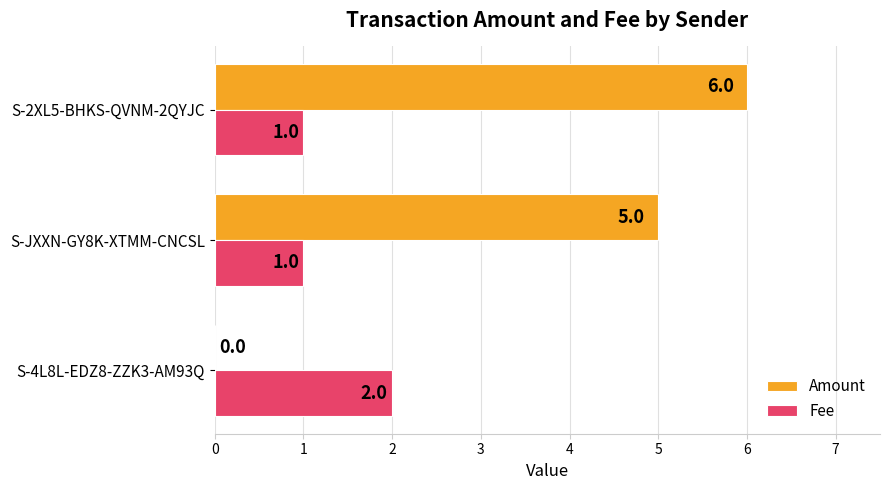

Which series has the largest total across all categories?

Amount